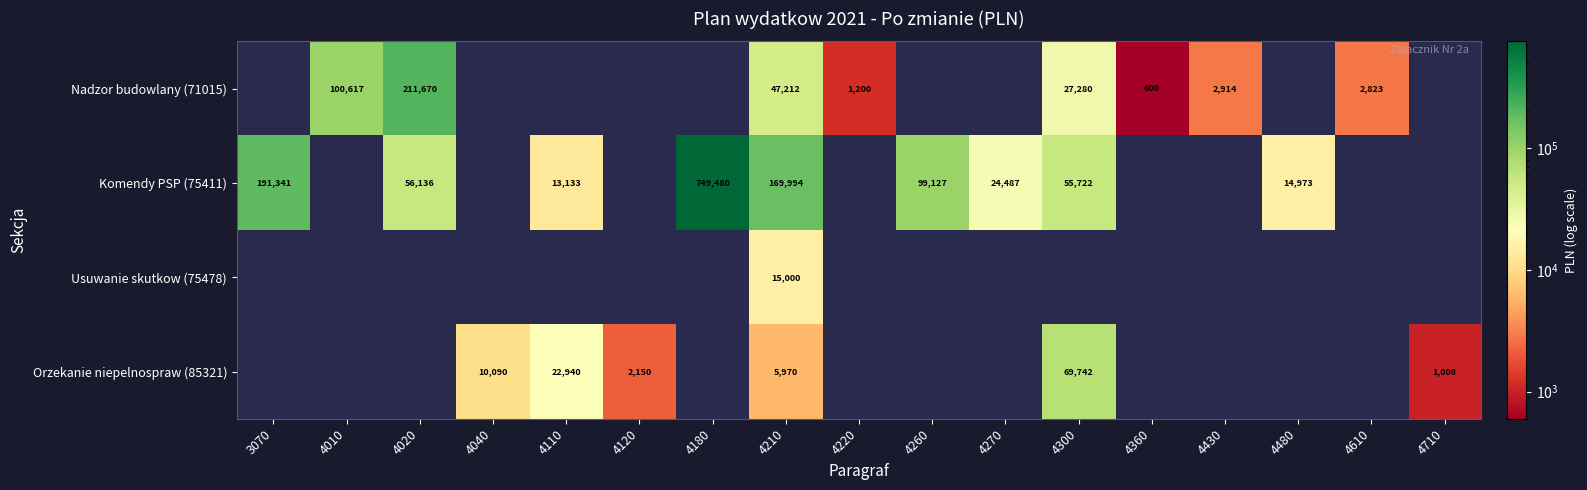

The value of Usuwanie skutkow (75478) at 4210 is 15000. True or false?

True